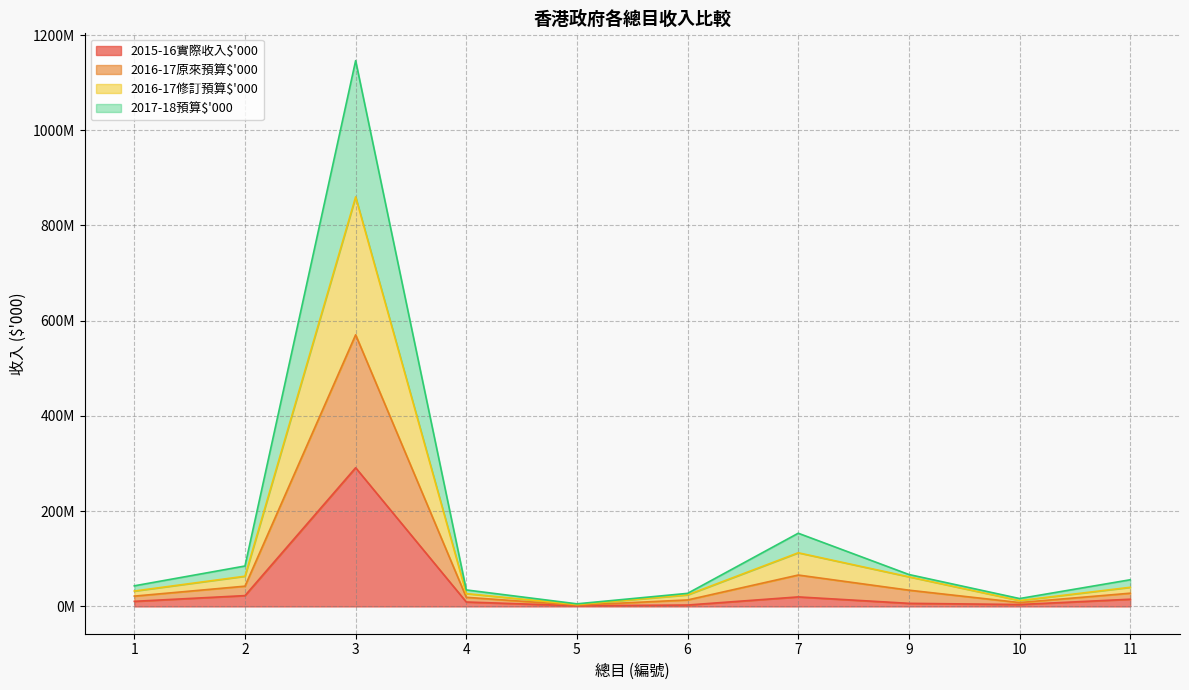

What are all the series names shown in the legend?

2015-16實際收入$'000, 2016-17原來預算$'000, 2016-17修訂預算$'000, 2017-18預算$'000